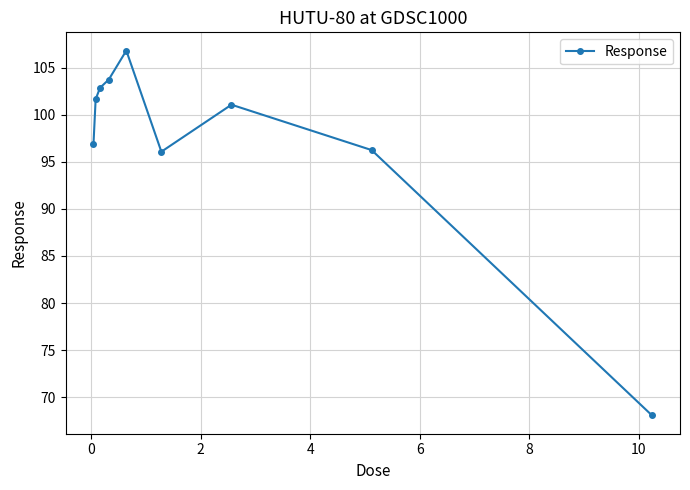

What is the value of the 8th point from the left?

96.3